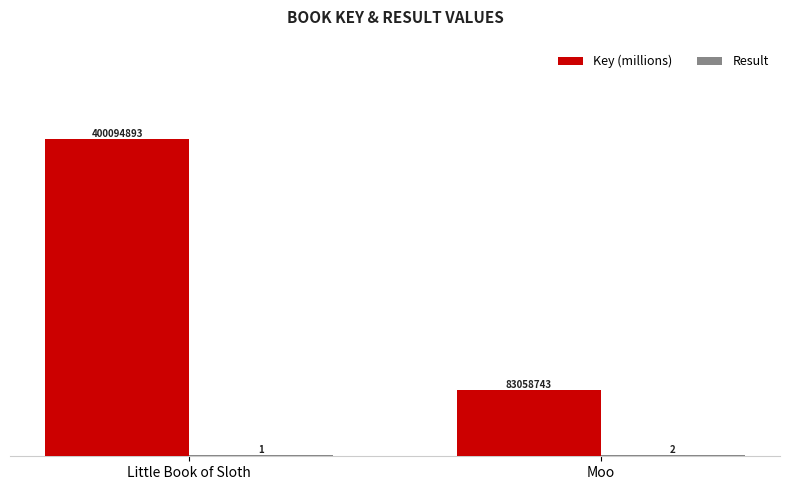

At which category is the sum across all series the highest?

Little Book of Sloth